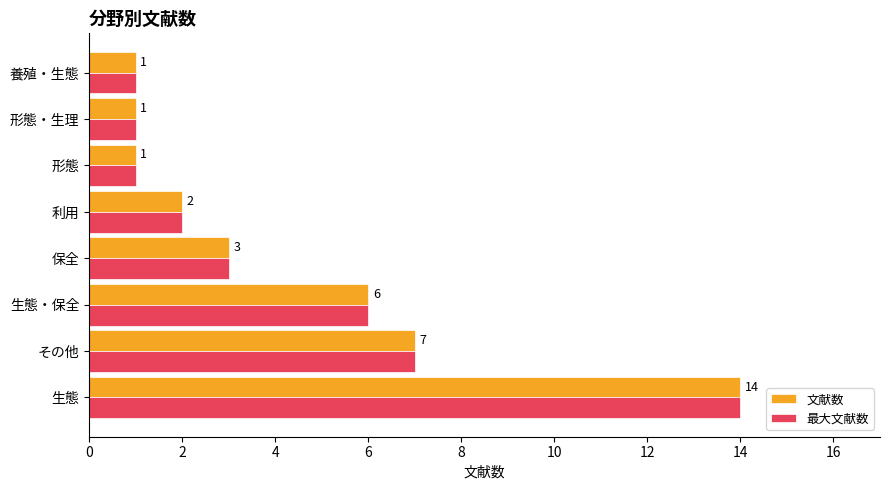

What is the sum of all 最大文献数 values?

35